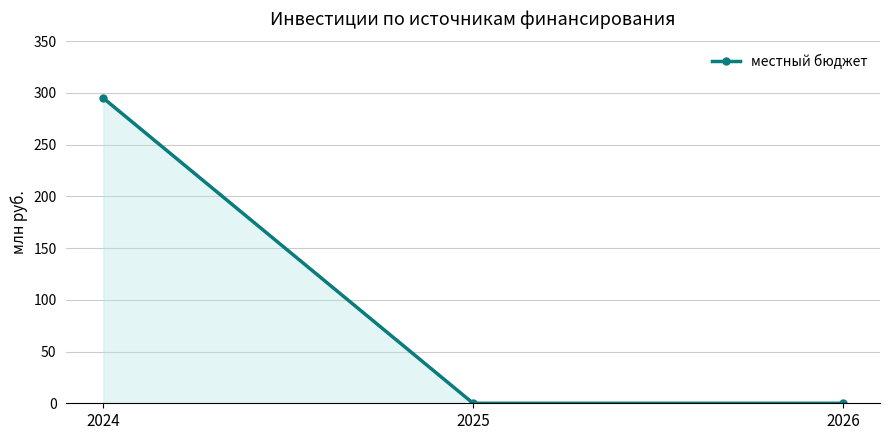

Reading left to right, what are all the values shown in this chart?

2024=295	2025=0	2026=0